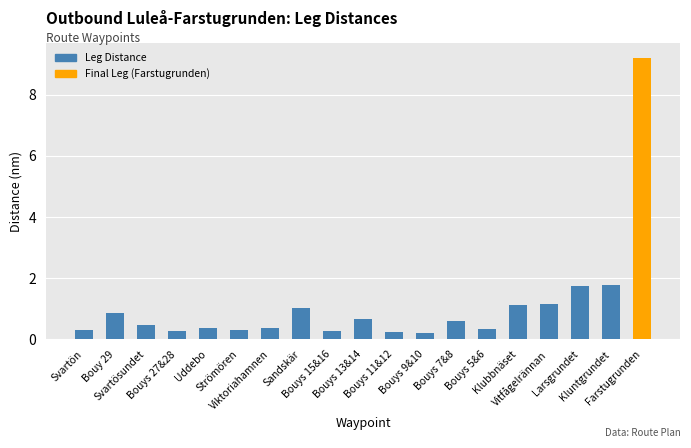

What is the value of the 17th bar from the left?

1.7